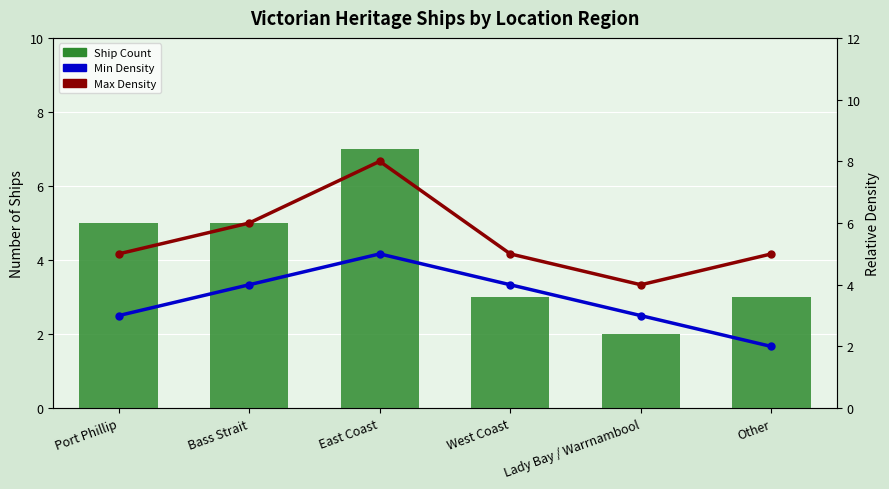

At West Coast, list the series in order from largest to smallest.

Max Density, Min Density, Ship Count